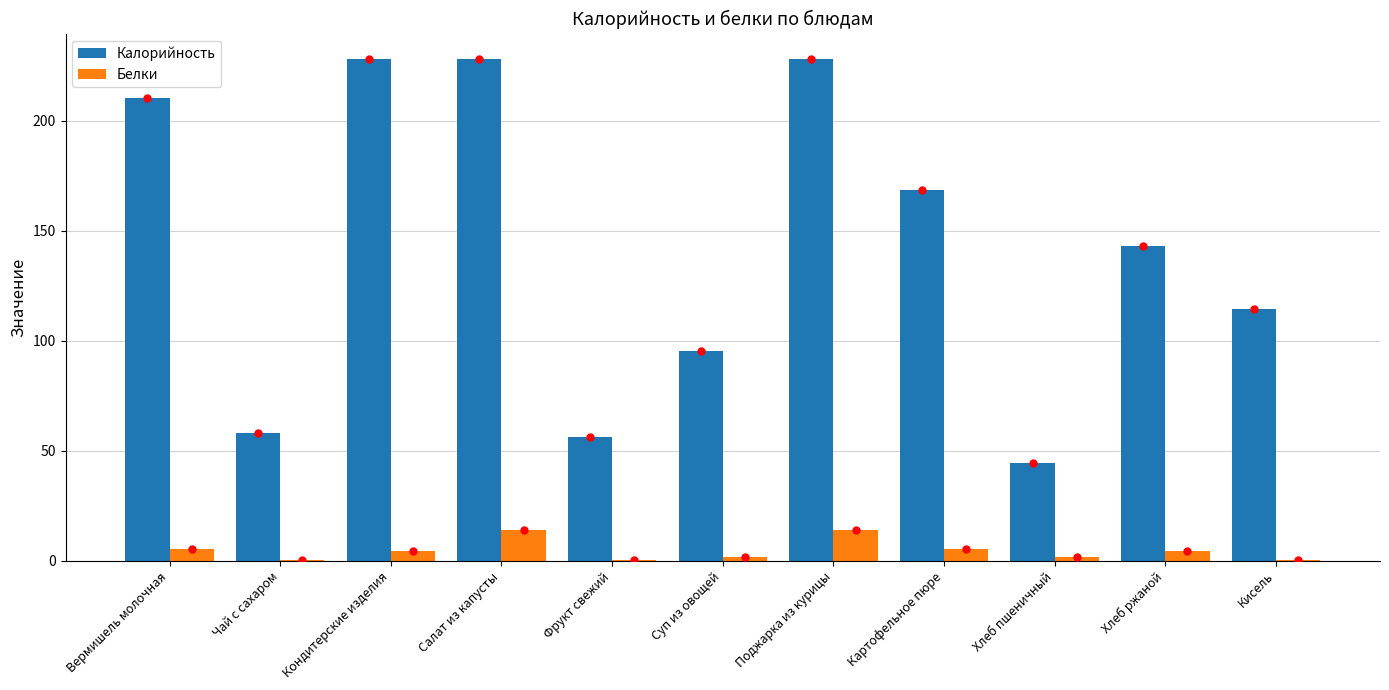

How many data points in Калорийность are above 143?

6